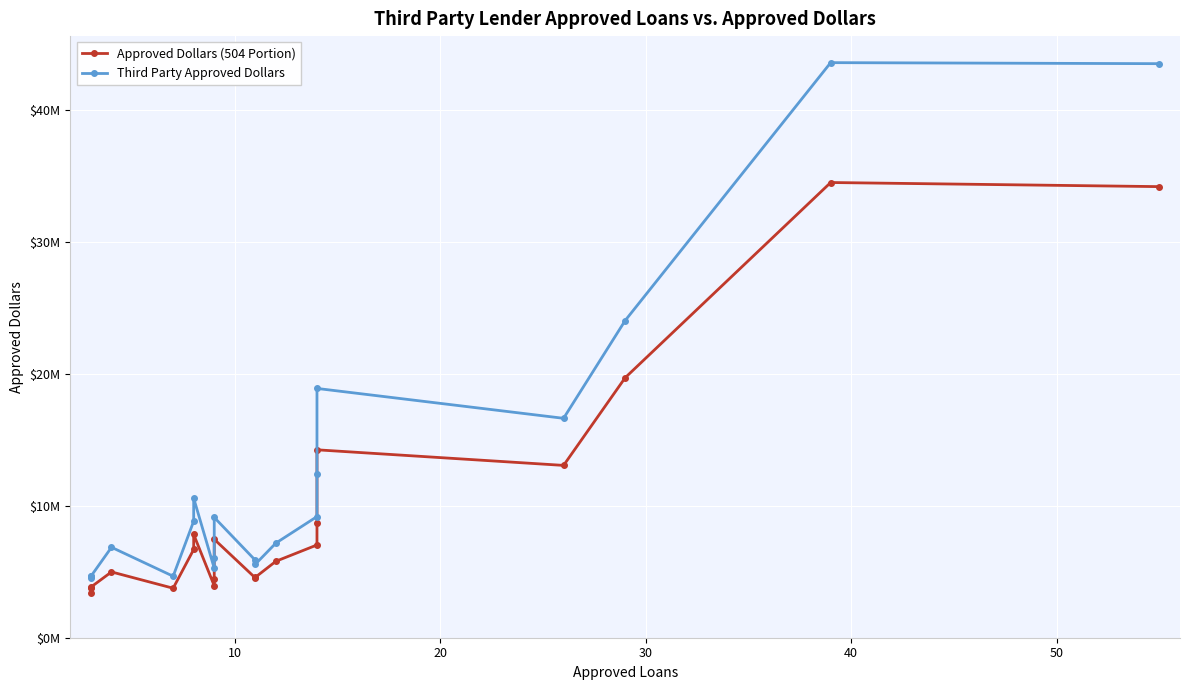

Rank the series by their average value, from highest to lowest.

Third Party Approved Dollars, Approved Dollars (504 Portion)